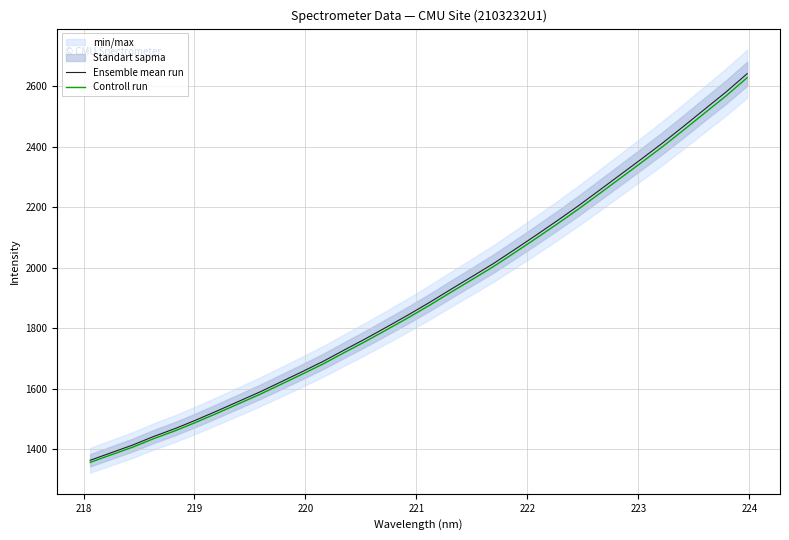

What is the lowest value of the Controll run series?

1356.6